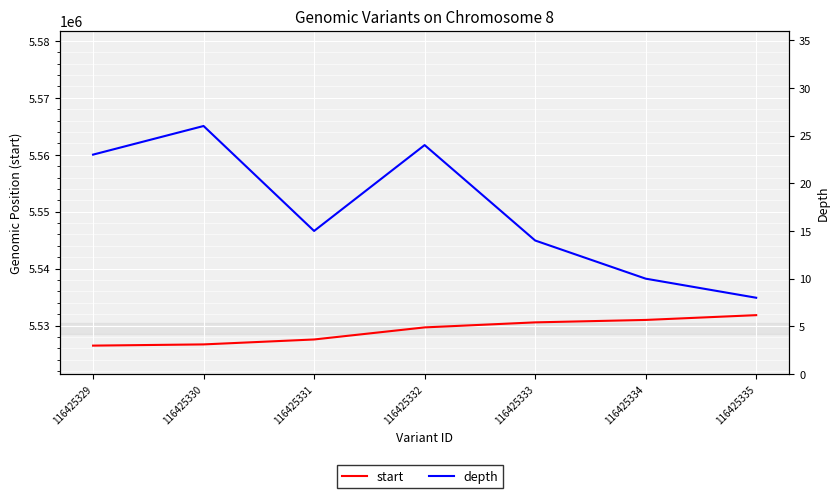

True or false: start and depth intersect in this chart.

False